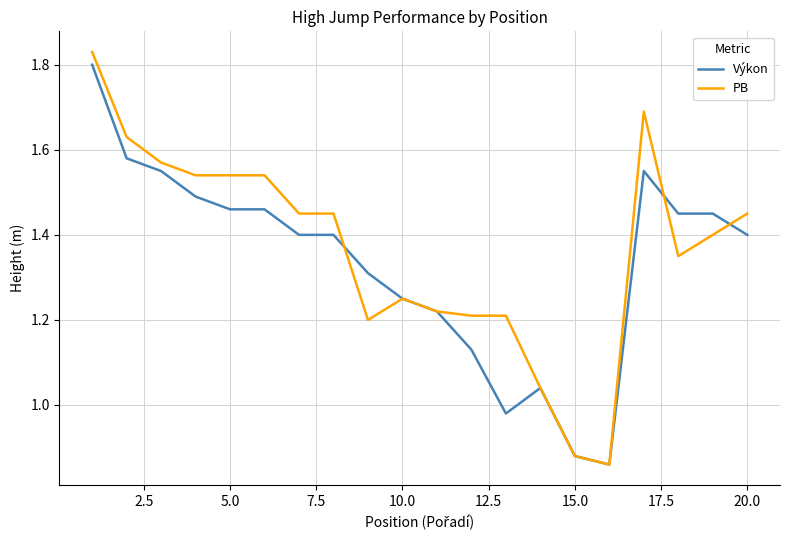

Which series has the largest range (max minus min)?

PB